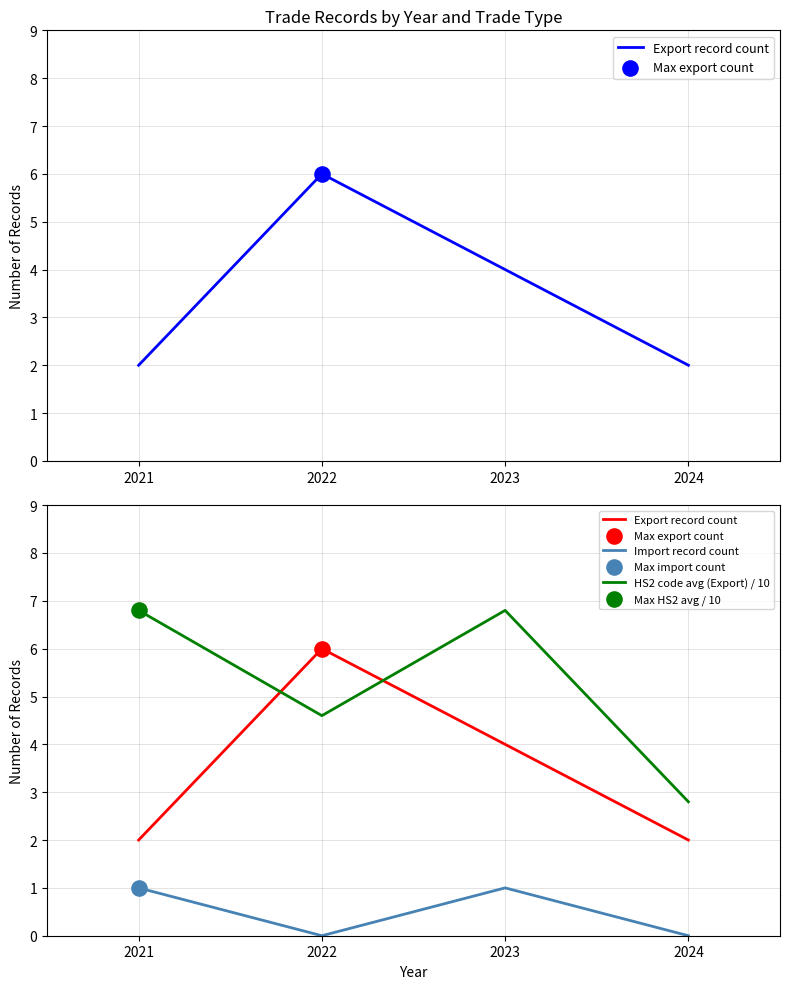

Which series contains the highest Y value?

HS2 code avg (Export) / 10